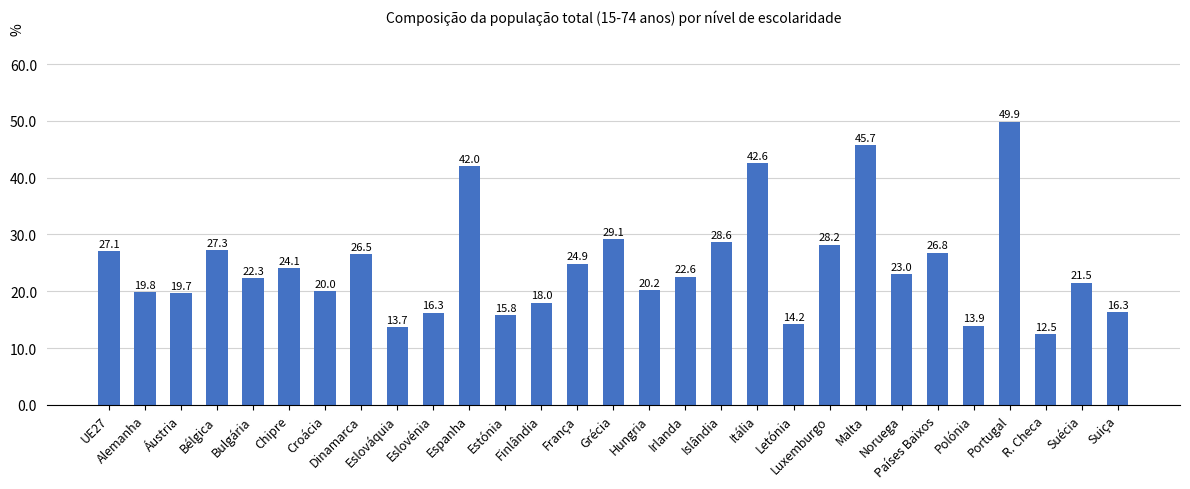

What is the sum of all values?

712.6